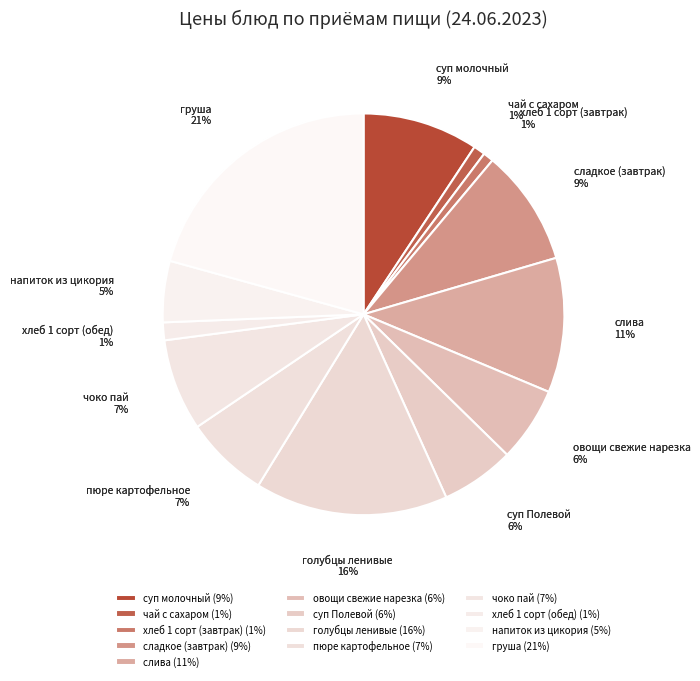

Count the number of slices in the pie.

13